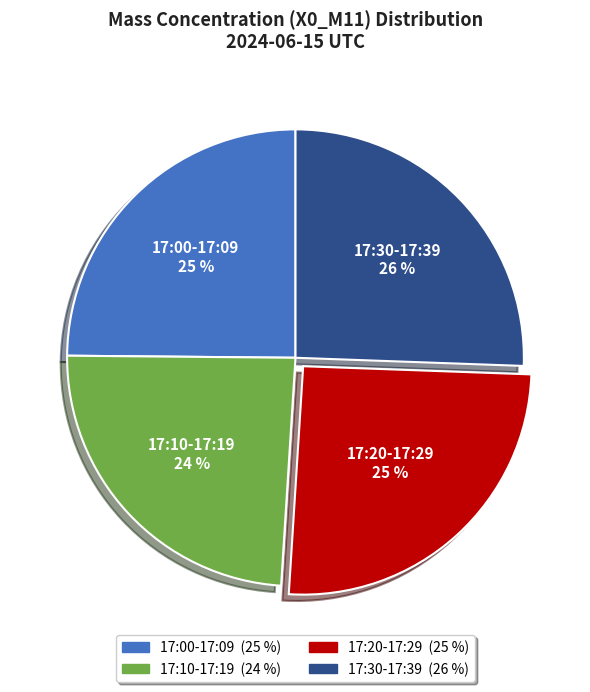

Is there a majority slice in this chart?

No